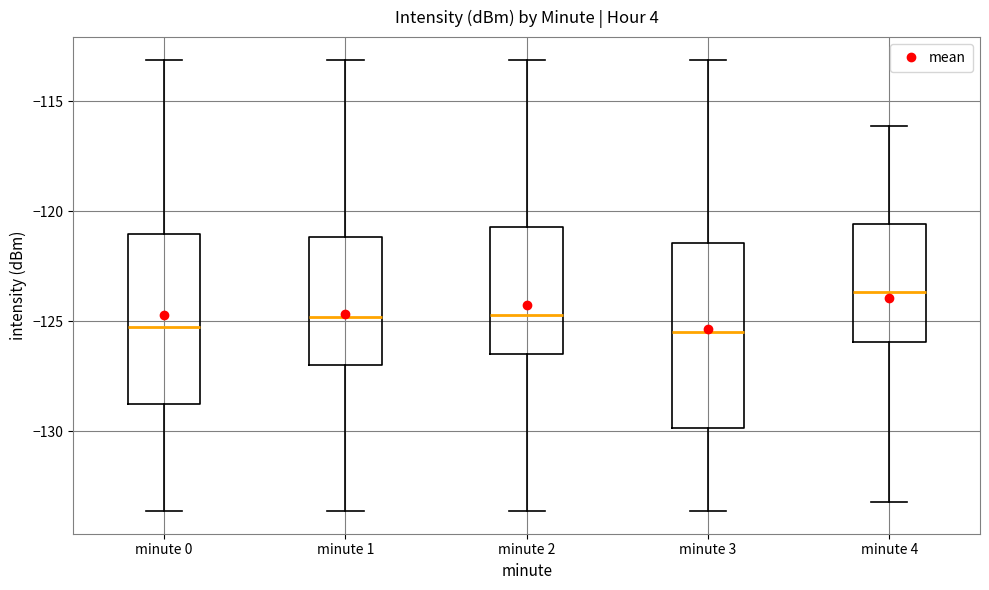

Which box is the tallest, from its lower edge to its upper edge?

minute 3